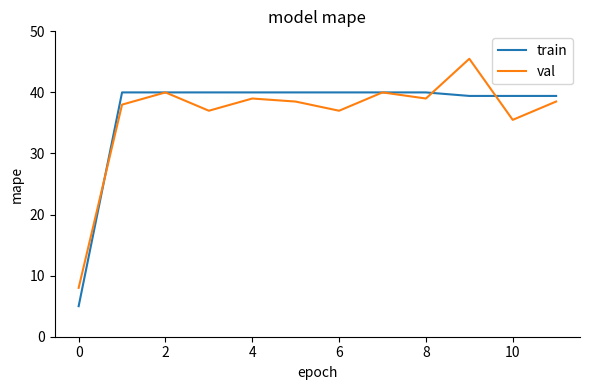

List the series in order of their overall mean, highest first.

train, val